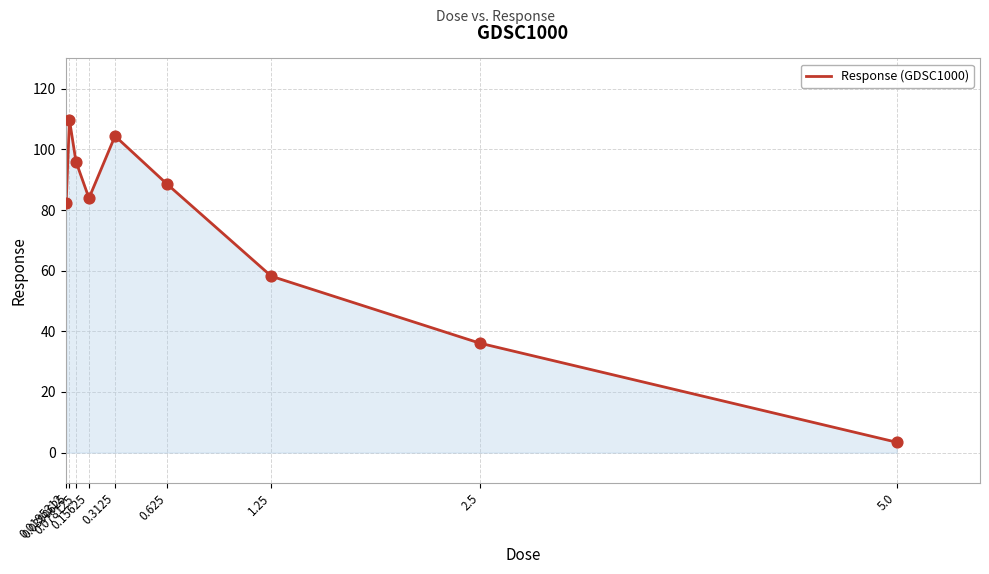

Approximately how many times larger is the value at 2.5 compared to 5.0?

10.5